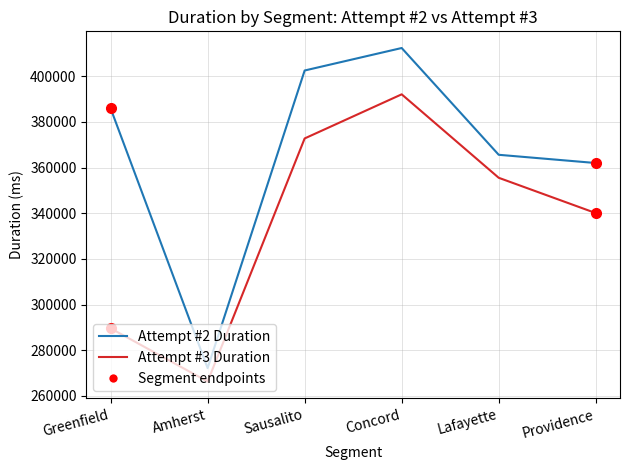

What is the difference between the second highest and second lowest values in the Attempt #2 Duration series?

40519